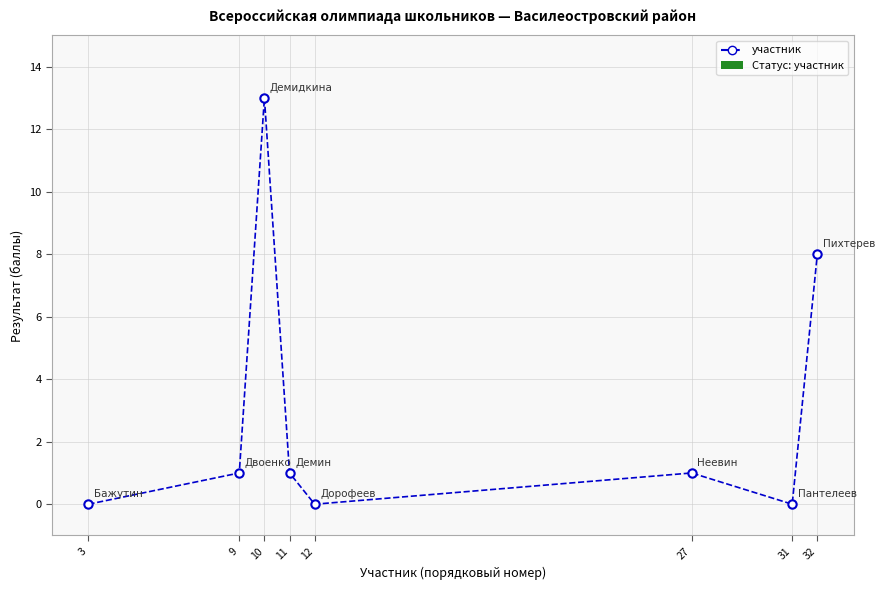

What is the average value?

3